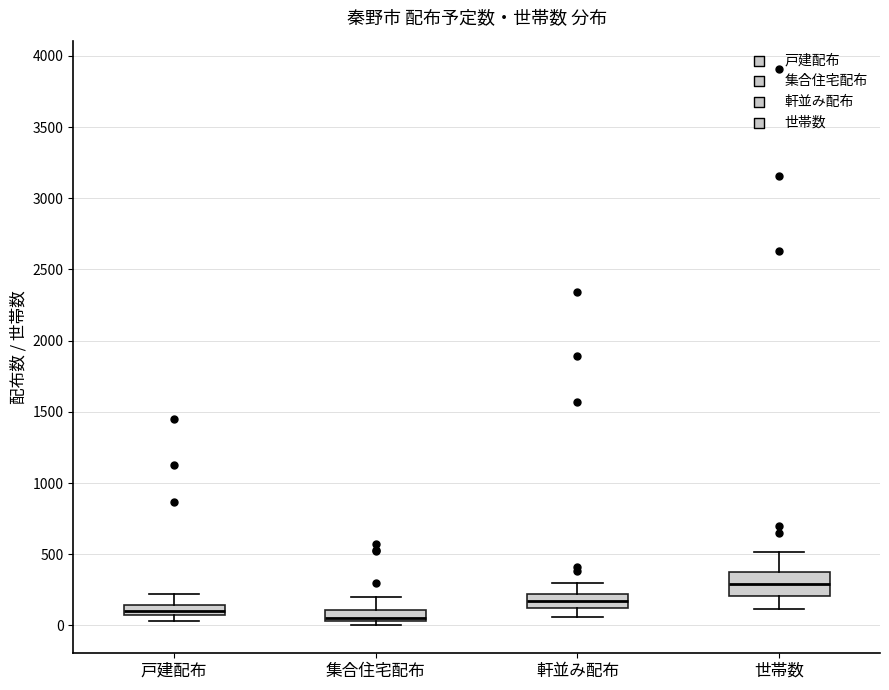

Where does the lower whisker of the box for 軒並み配布 end on the y-axis? The values are not printed on the chart, so give them approximately, as read against the axis.

50